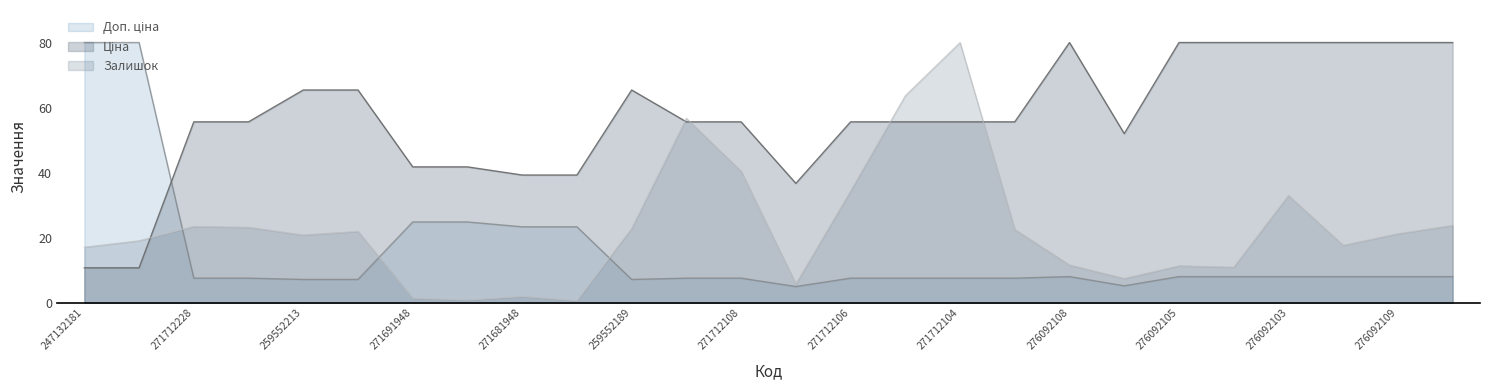

What is the sum of all Ціна values?

1473.6